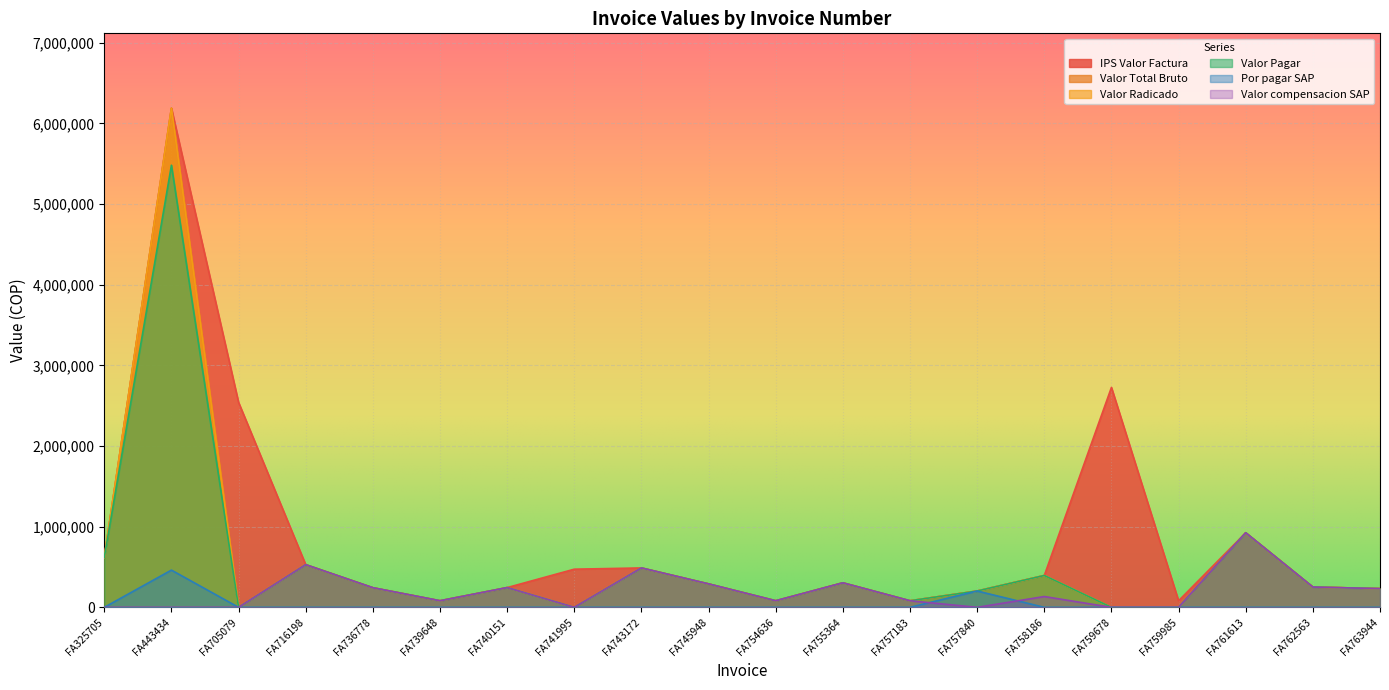

How many interior local valleys does the Valor Pagar series have?

5